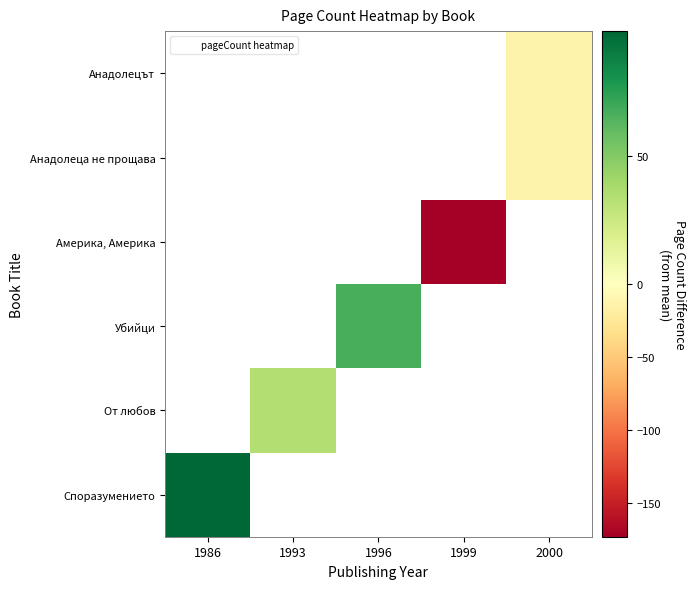

List the series in order of their peak value, lowest first.

Анадолецът, Анадолеца не прощава, Америка, Америка, Убийци, От любов, Споразумението